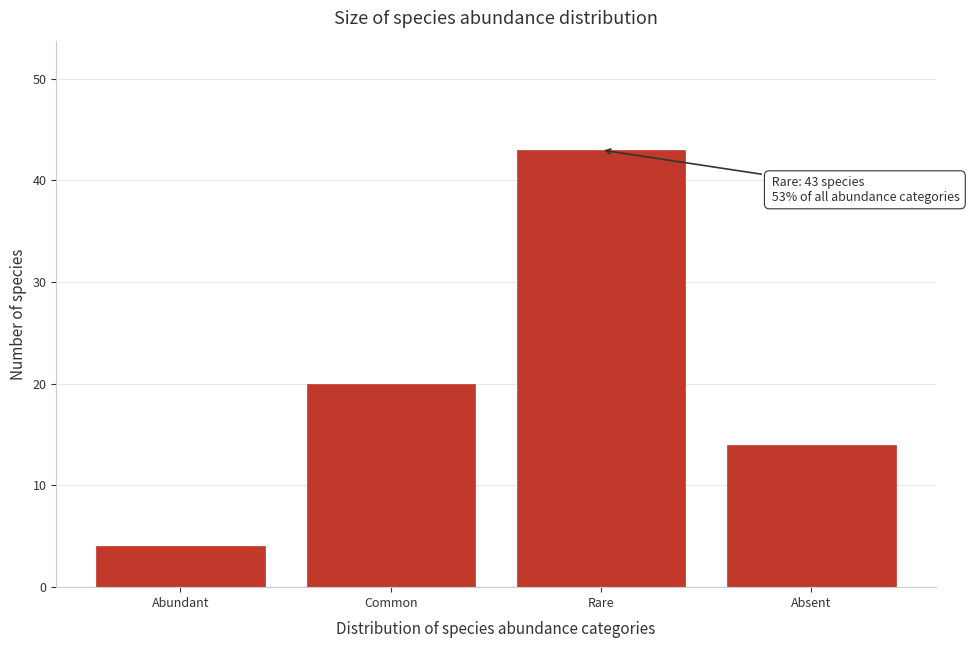

Reading right to left, transcribe all the data shown in this chart.

Absent=14	Rare=43	Common=20	Abundant=4